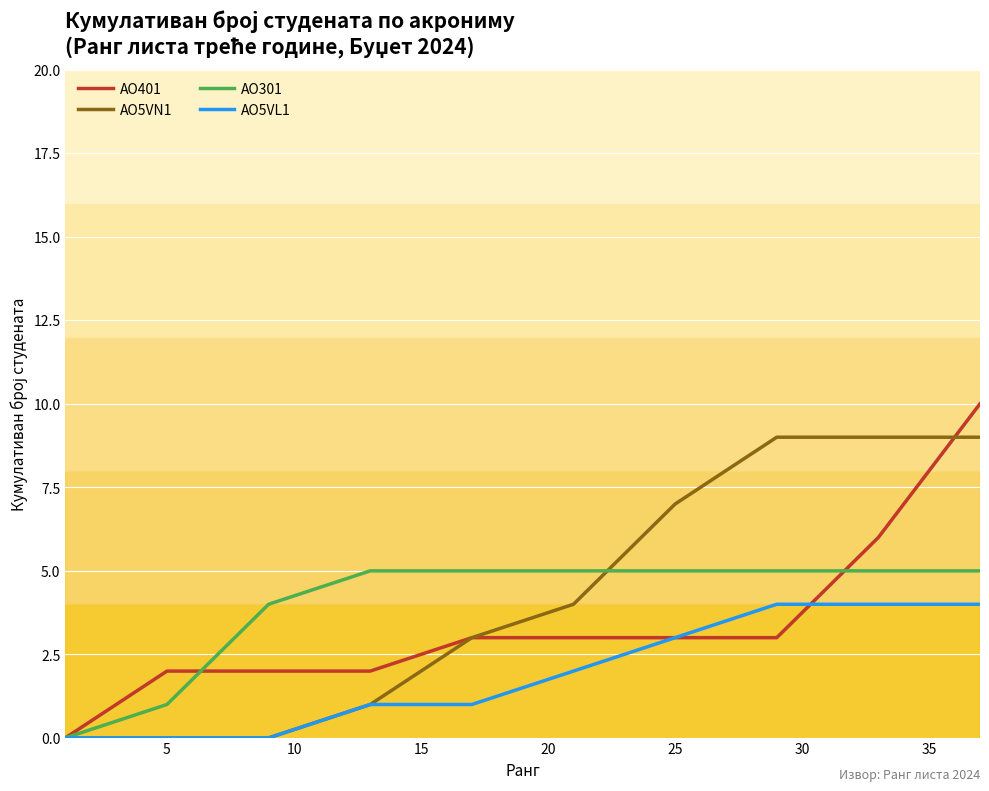

What is the average value of the AO301 series?

4